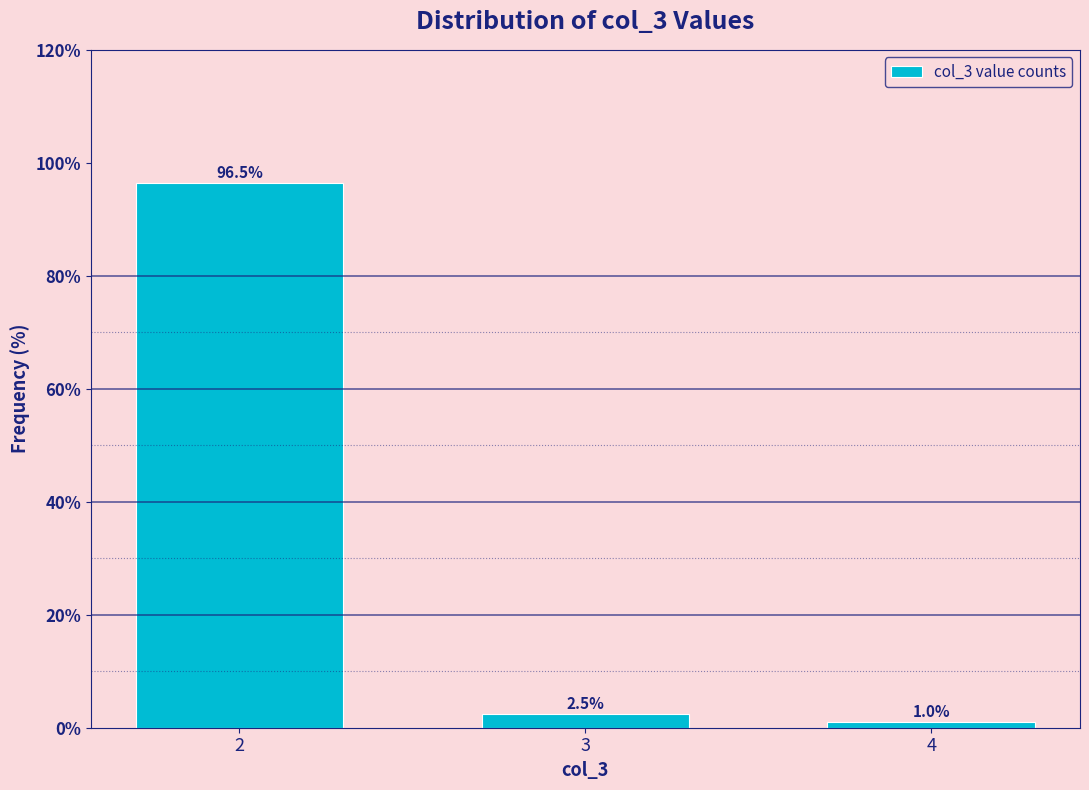

Reading left to right, transcribe all the data shown in this chart.

2=96.5	3=2.5	4=1.0